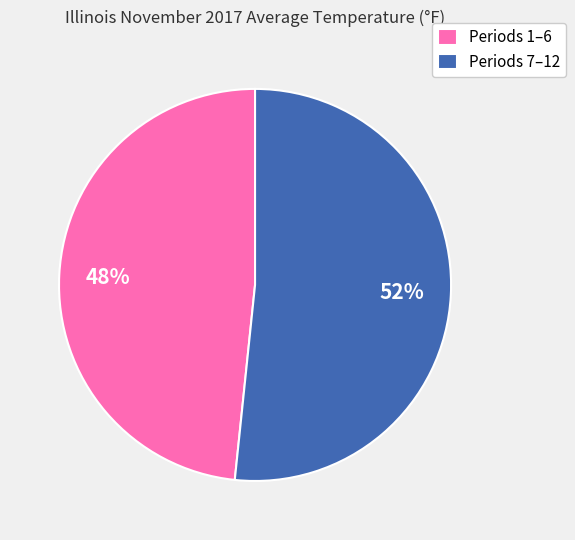

Is the sum of Periods 7–12 and Periods 1–6 greater than half?

Yes